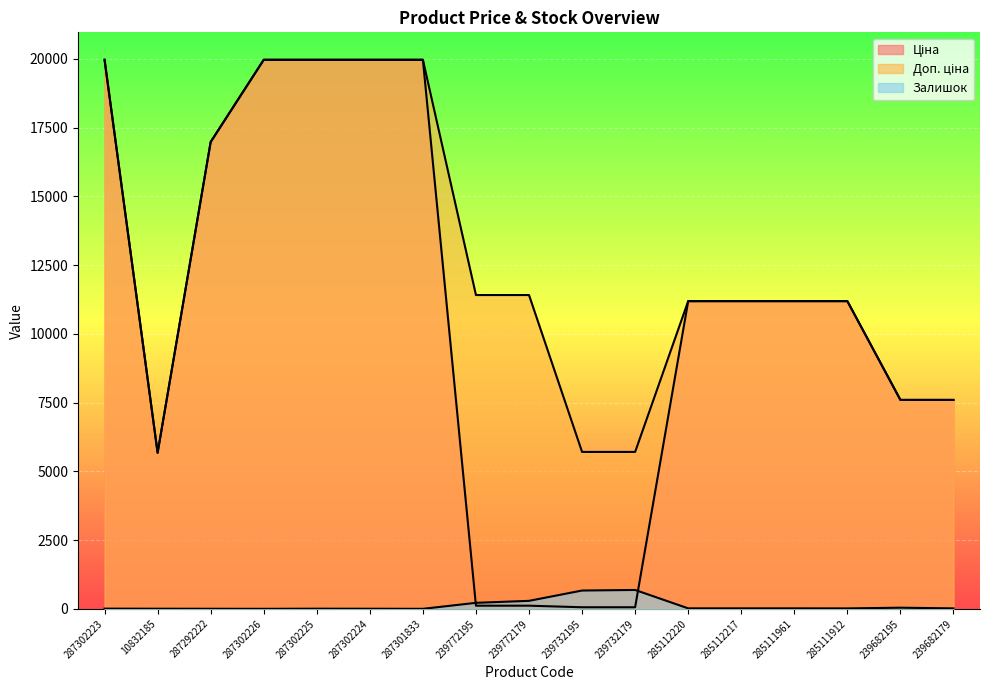

Is the value of Ціна at 287301833 greater than the value of Залишок at 239732179?

Yes